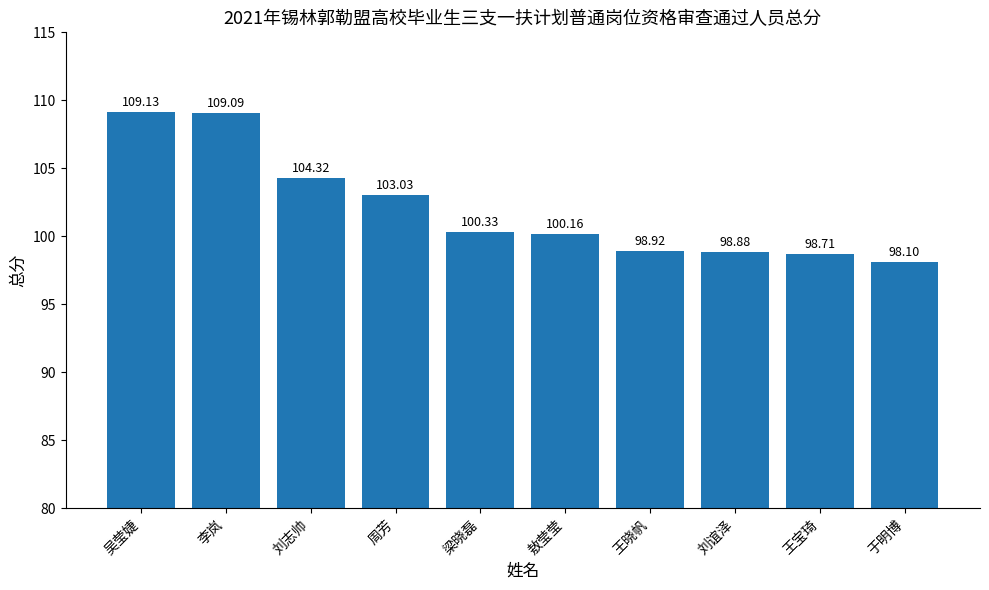

At which label does the data first exceed 100?

吴莹婕